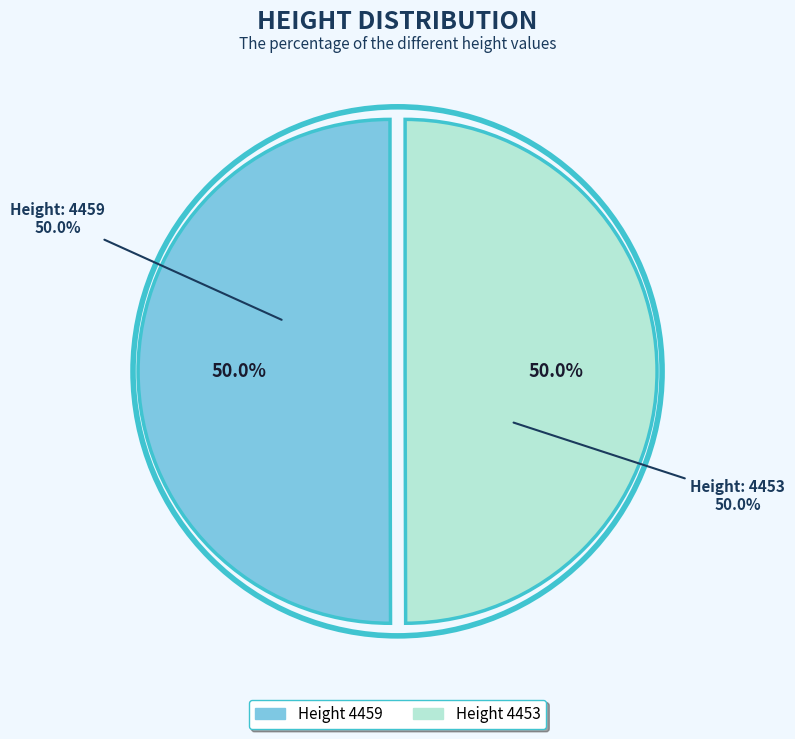

To the nearest percent, what portion does 4459 represent?

50%